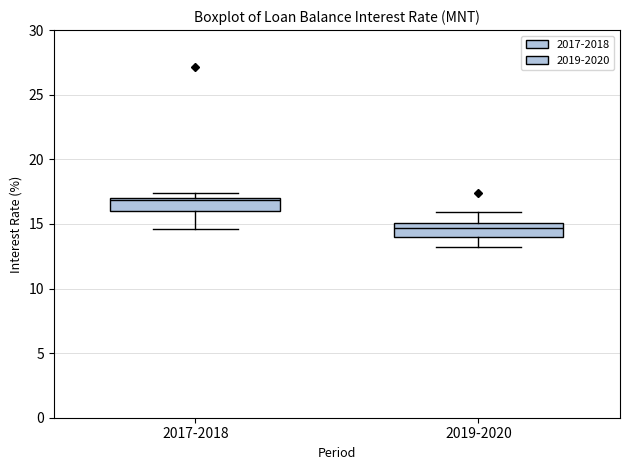

Reading left to right, read every box against the y-axis: the position of its median line, the range the box covers, and the ends of its whiskers. The values are not printed on the chart, so give them approximately, as read against the axis.

2017-2018: median 17.0 (just below the box's upper edge), box 16.0 to 17.0, whiskers 14.5 to 17.5
2019-2020: median 14.5, box 14.0 to 15.0, whiskers 13.0 to 16.0